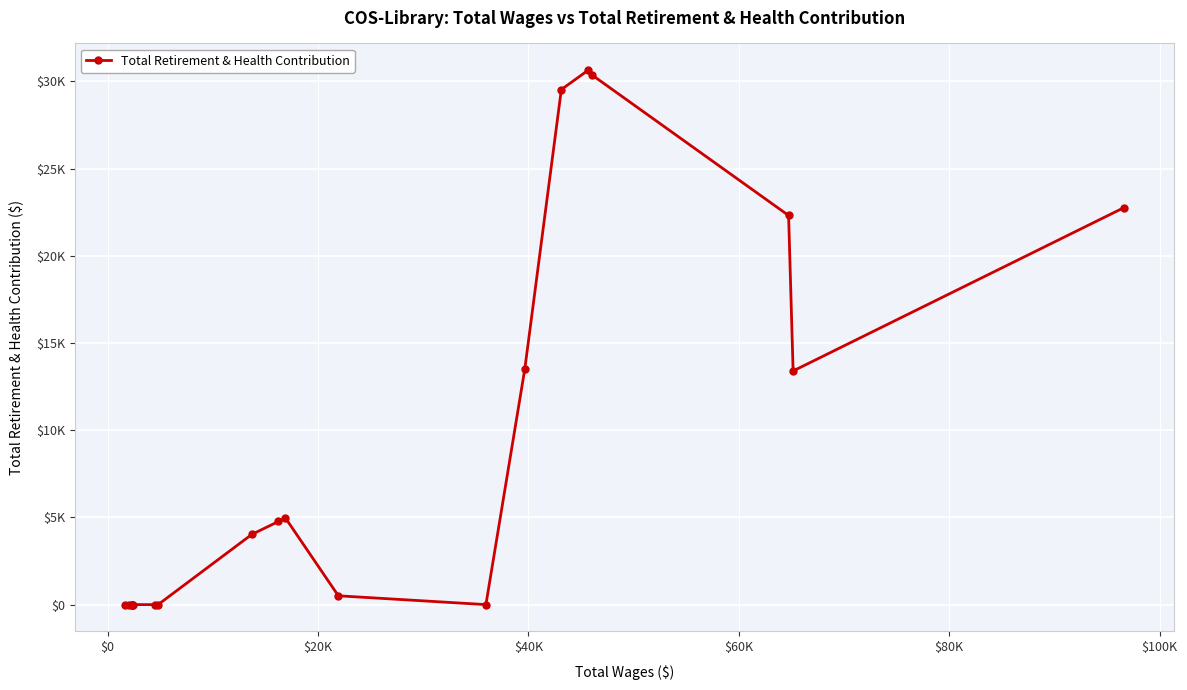

Is this an area chart (filled region under the line)?

No